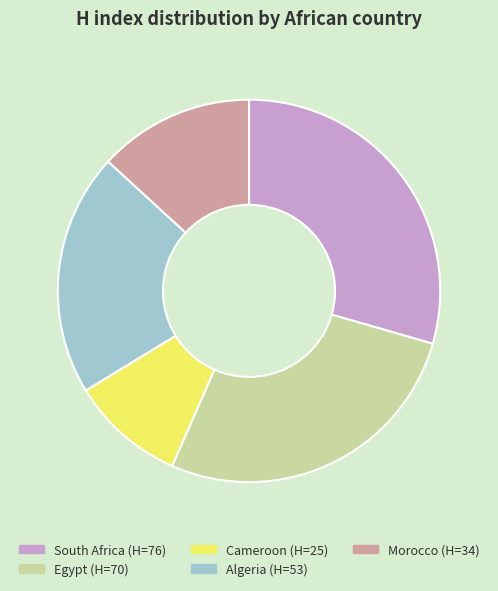

How many segments does this pie chart have?

5